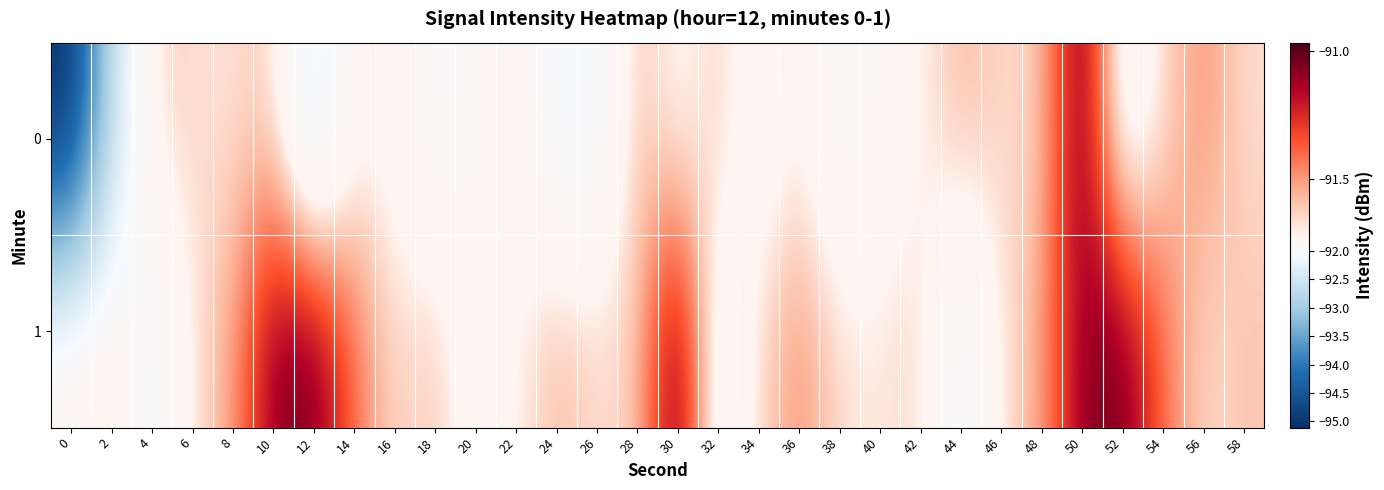

Which series has the largest total across all categories?

1